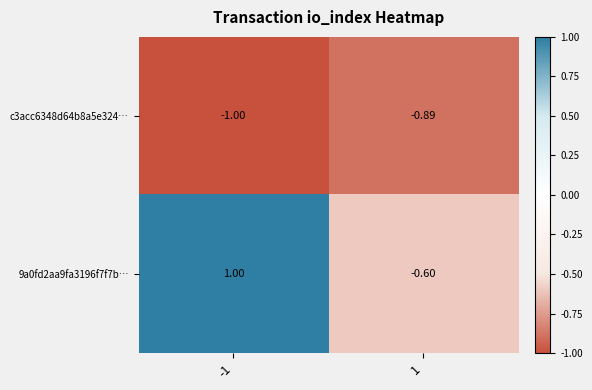

Is the value of c3acc6348d64b8a5e324… at -1 greater than the value of 9a0fd2aa9fa3196f7f7b… at -1?

No